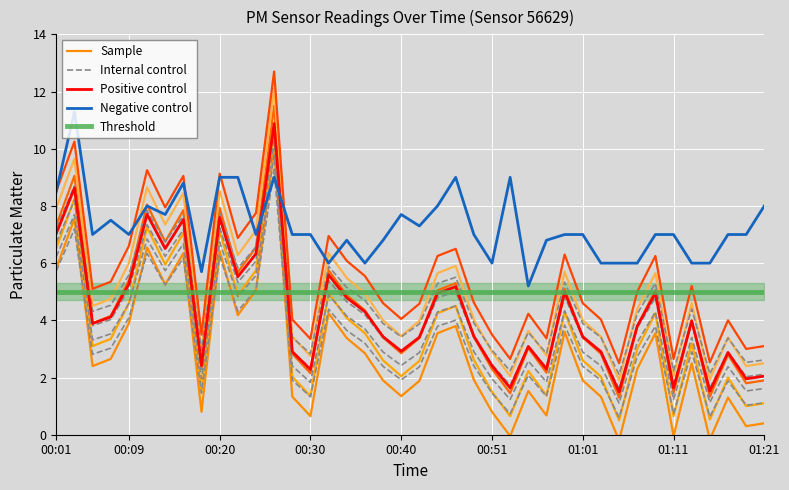

Is the value of P2 at 00:30 greater than the value of P1 at 01:17?

Yes